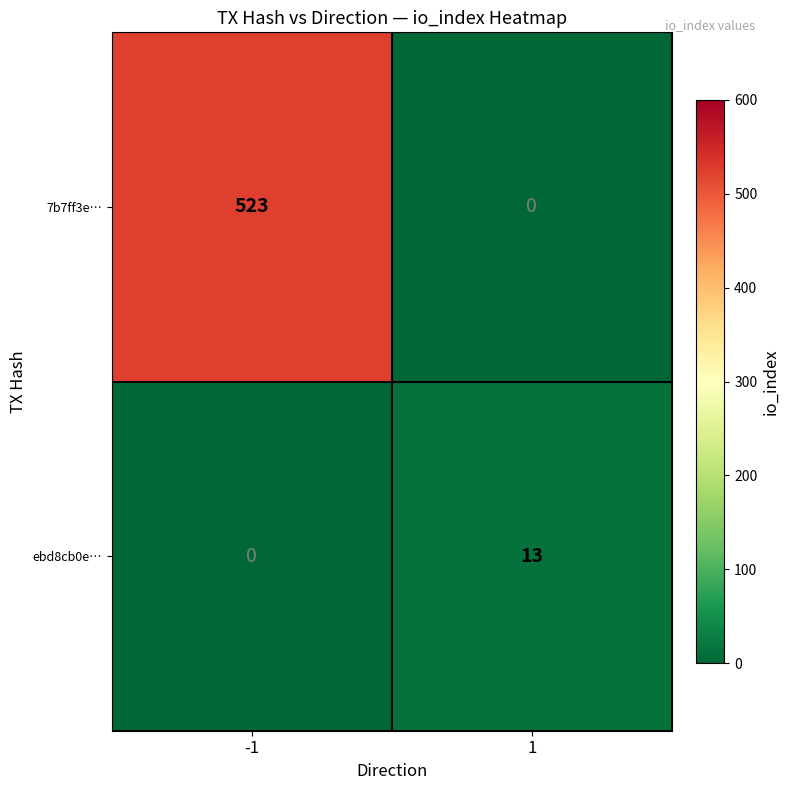

What is the total value across all series at 1?

13